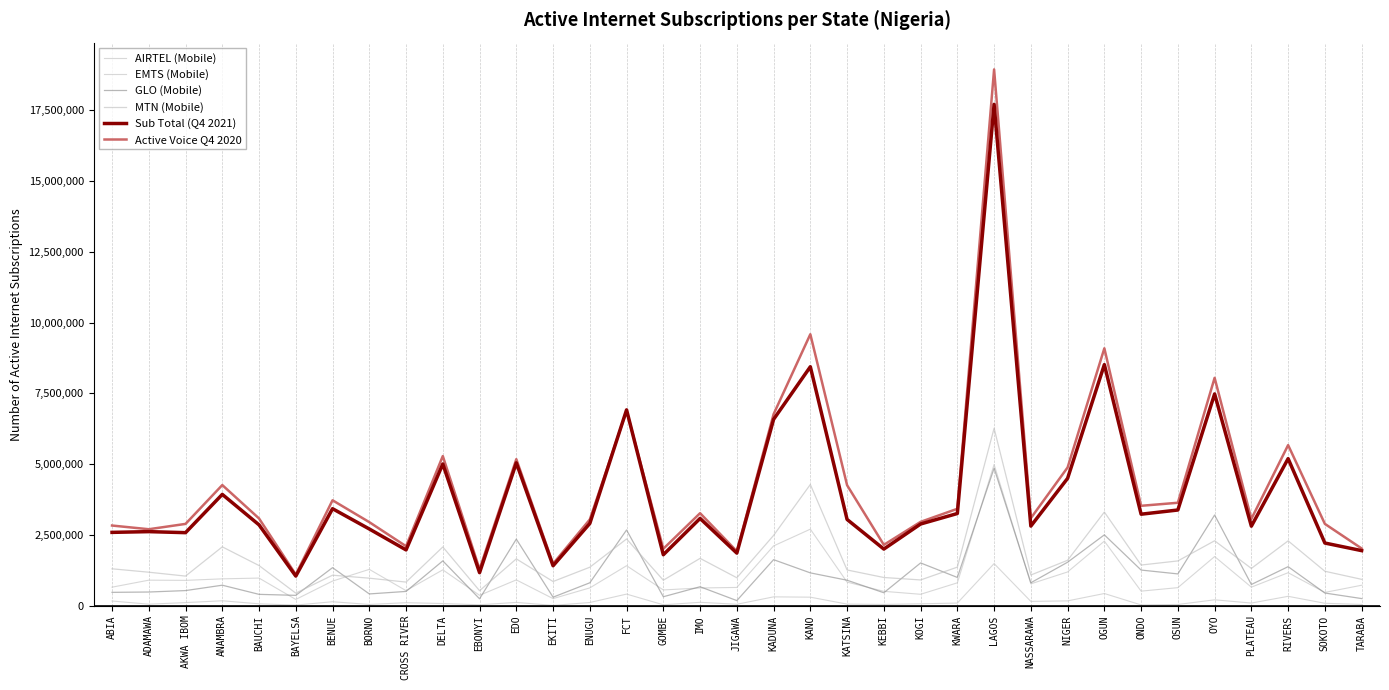

Which category has the highest value in the Sub Total (Q4 2021) series?

LAGOS